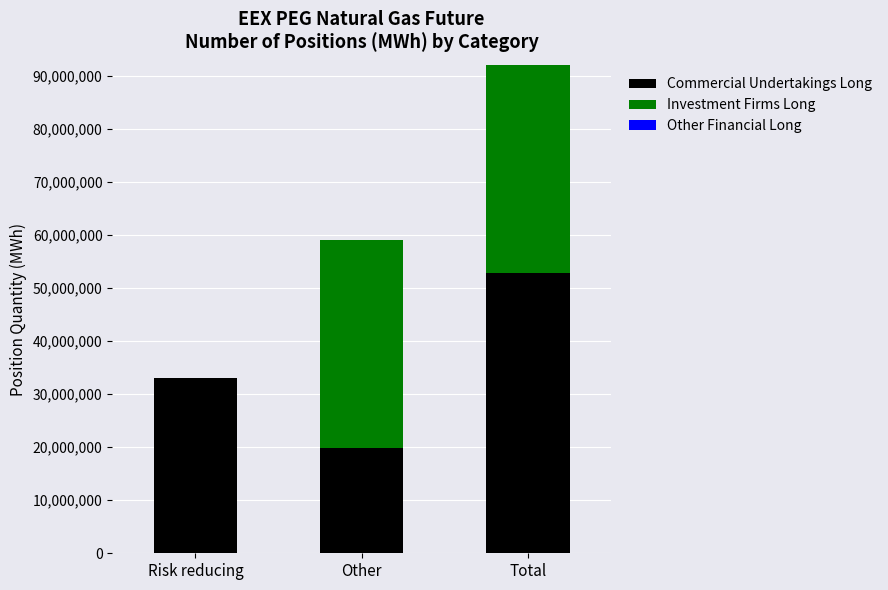

True or false: Commercial Undertakings Long has a value of 33068280 at Risk reducing.

True